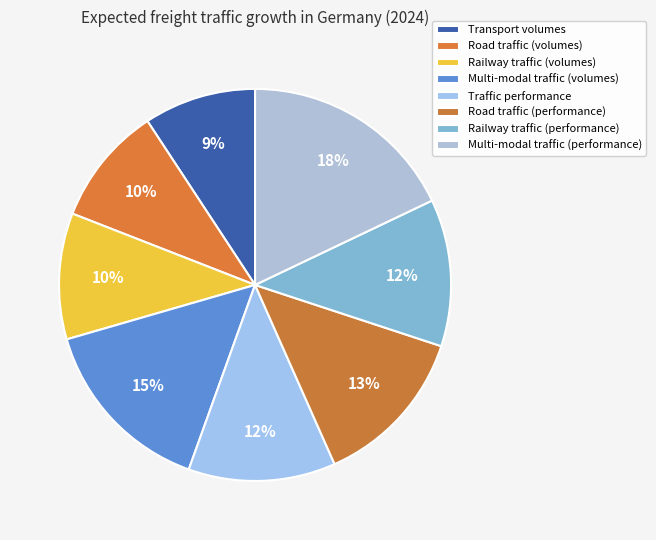

To the nearest percent, what percentage of the pie is Multi-modal traffic (volumes)?

15%